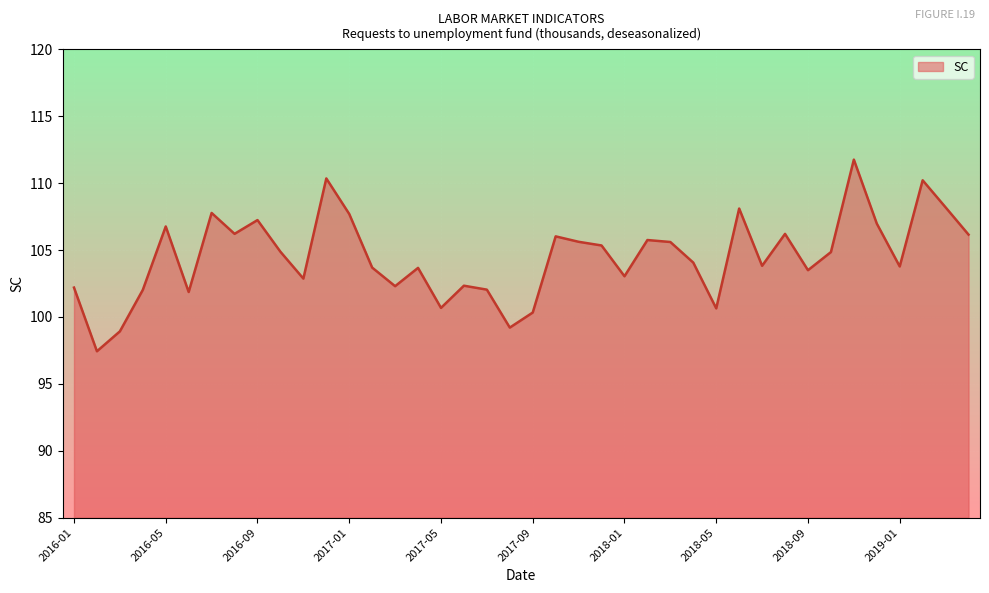

Is it true that the value at 2016-09 is 56.9?

False